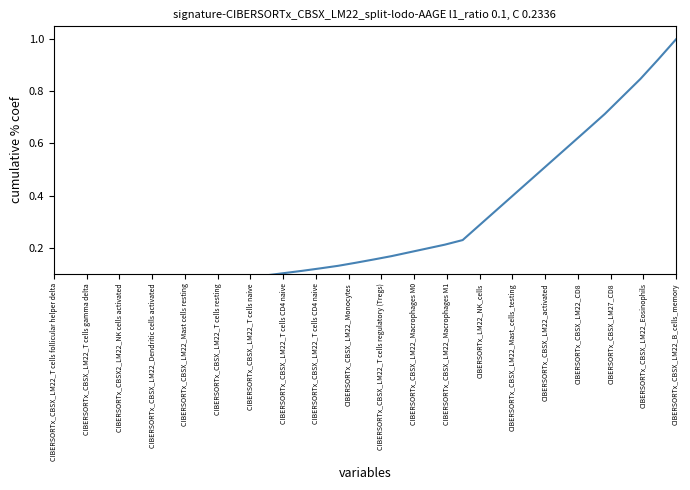

Which has a higher value, CIBERSORTx_CBSX_LM22_T cells gamma delta or CIBERSORTx_LM22_NK_cells?

CIBERSORTx_LM22_NK_cells